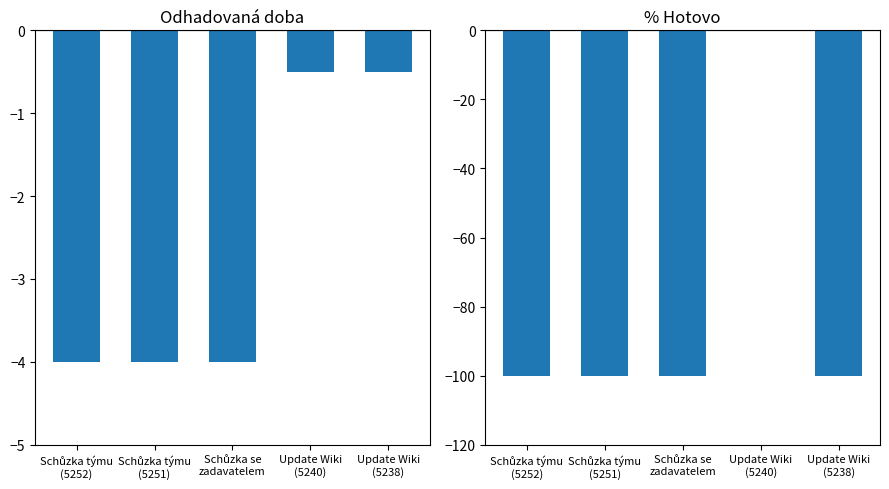

Which label corresponds to the largest value in the chart?

Update Wiki
(5240)